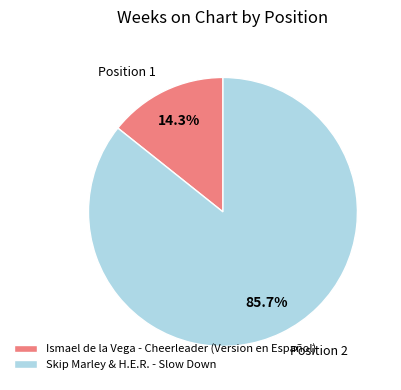

Count the number of slices in the pie.

2